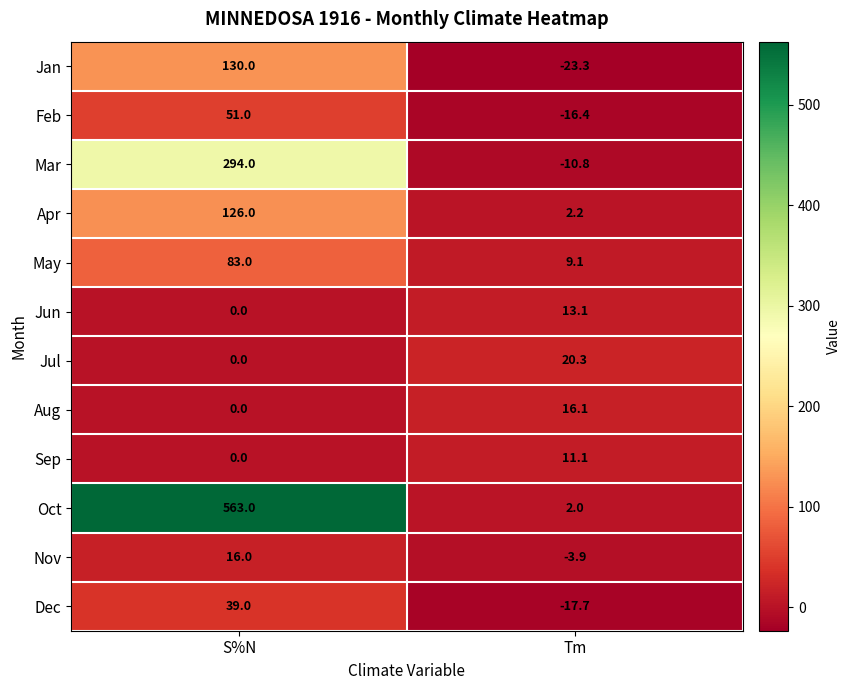

Reading left to right, list all the values displayed in this chart.

Jan: 130.0	-23.3
Feb: 51.0	-16.4
Mar: 294.0	-10.8
Apr: 126.0	2.2
May: 83.0	9.1
Jun: 0.0	13.1
Jul: 0.0	20.3
Aug: 0.0	16.1
Sep: 0.0	11.1
Oct: 563.0	2.0
Nov: 16.0	-3.9
Dec: 39.0	-17.7